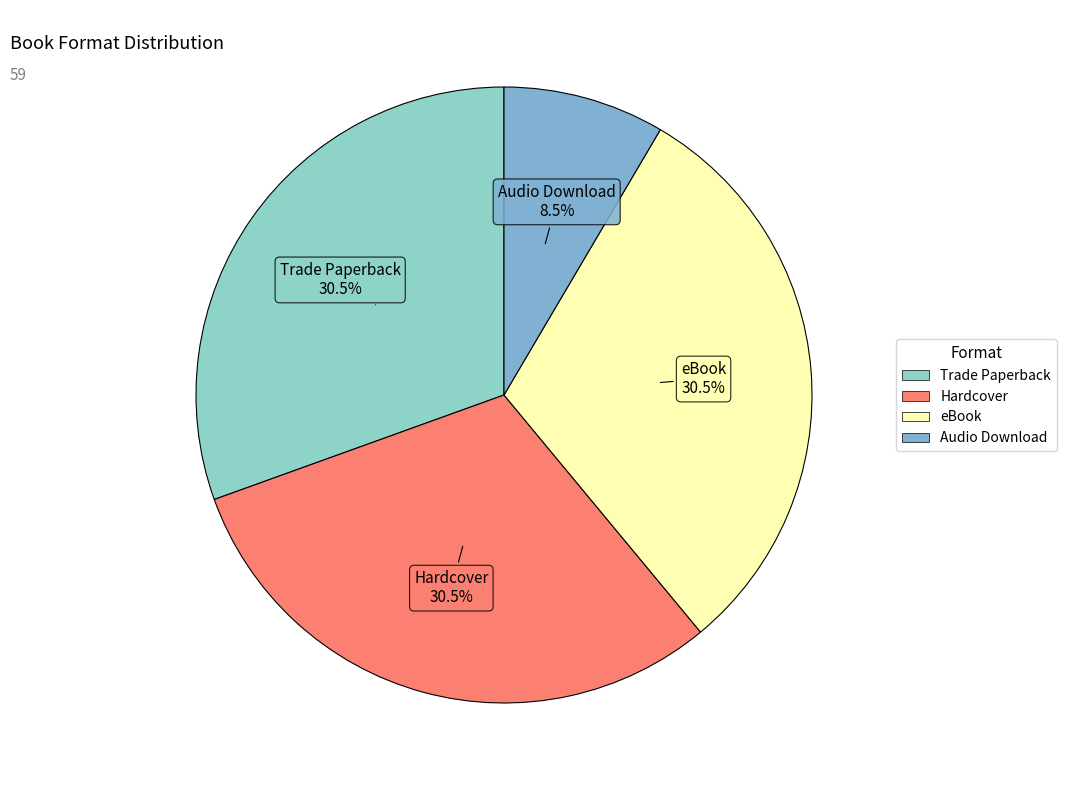

To the nearest percent, what is the average slice percentage?

25%